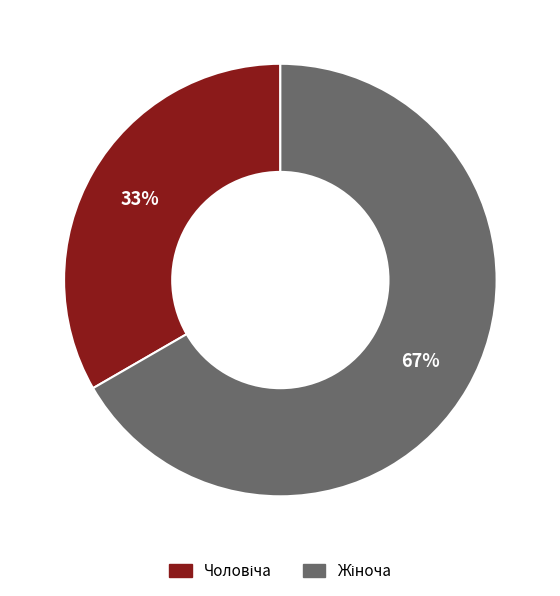

Is there any slice that represents more than half of the pie?

Yes